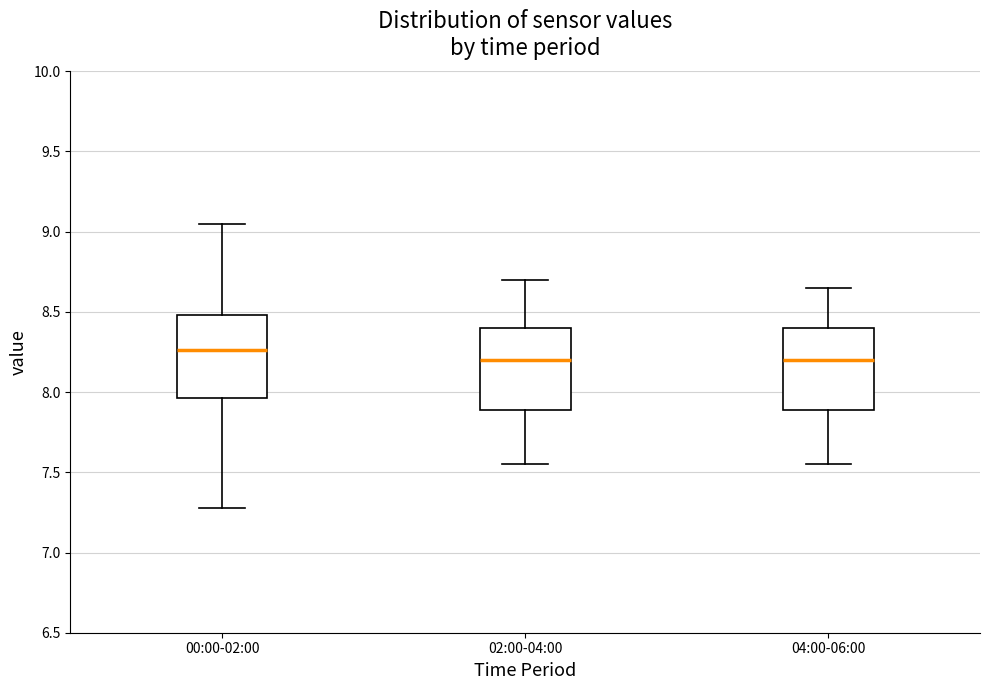

Reading left to right, read every box against the y-axis: the position of its median line, the range the box covers, and the ends of its whiskers. The values are not printed on the chart, so give them approximately, as read against the axis.

00:00-02:00: median 8.25, box 7.95 to 8.50, whiskers 7.30 to 9.05
02:00-04:00: median 8.20, box 7.90 to 8.40, whiskers 7.55 to 8.70
04:00-06:00: median 8.20, box 7.90 to 8.40, whiskers 7.55 to 8.65